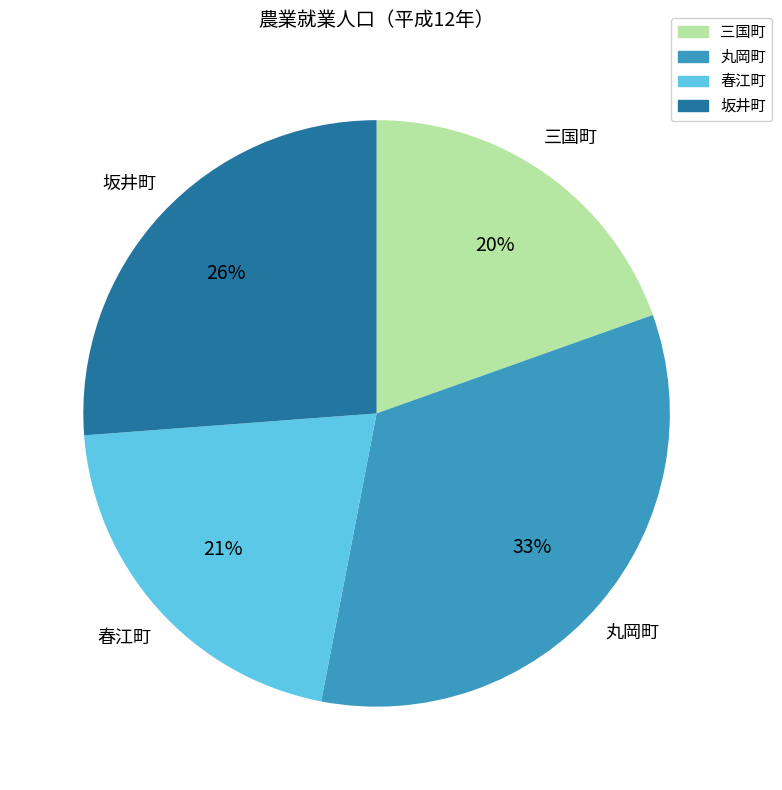

Is it true that 三国町 is 10% of the pie?

False